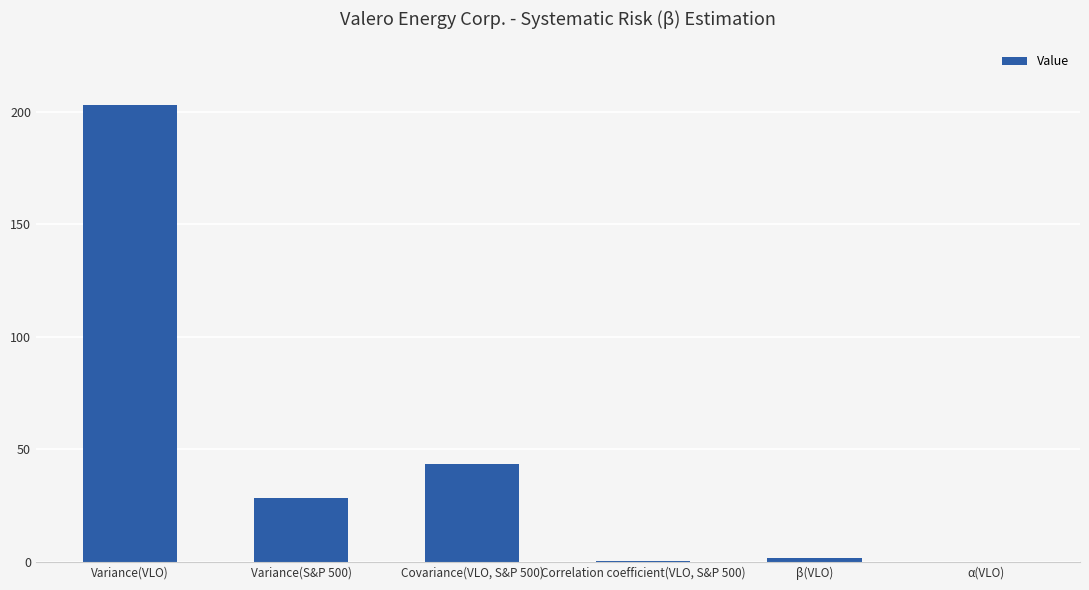

At which category does the chart reach its peak across all series?

Variance(VLO)